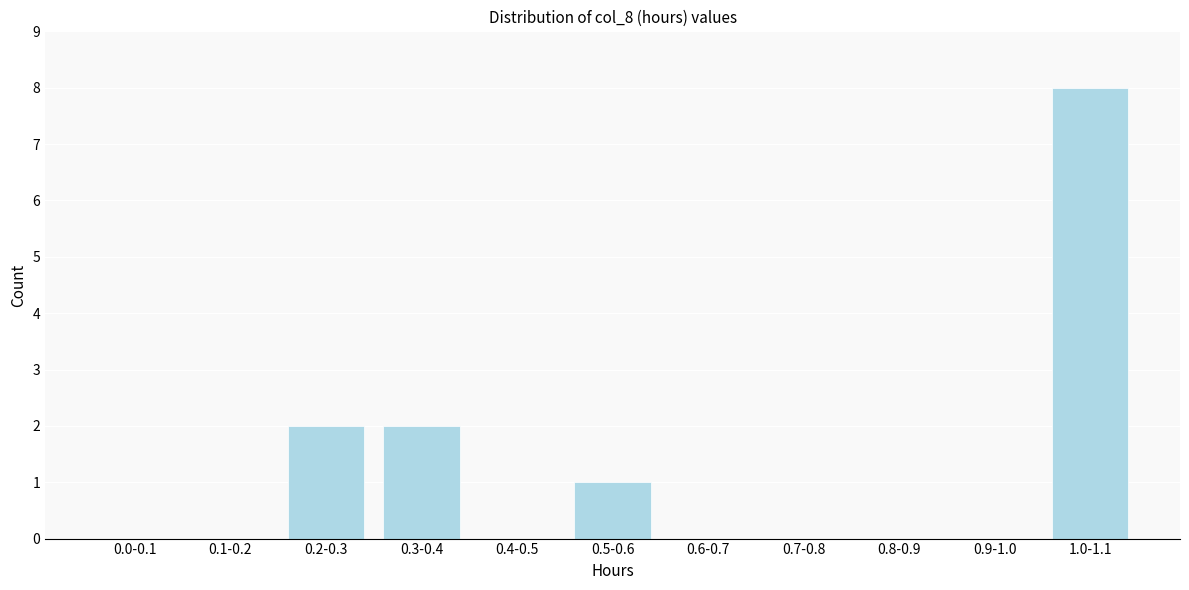

Reading left to right, transcribe all the data shown in this chart.

0.0-0.1=0	0.1-0.2=0	0.2-0.3=2	0.3-0.4=2	0.4-0.5=0	0.5-0.6=1	0.6-0.7=0	0.7-0.8=0	0.8-0.9=0	0.9-1.0=0	1.0-1.1=8